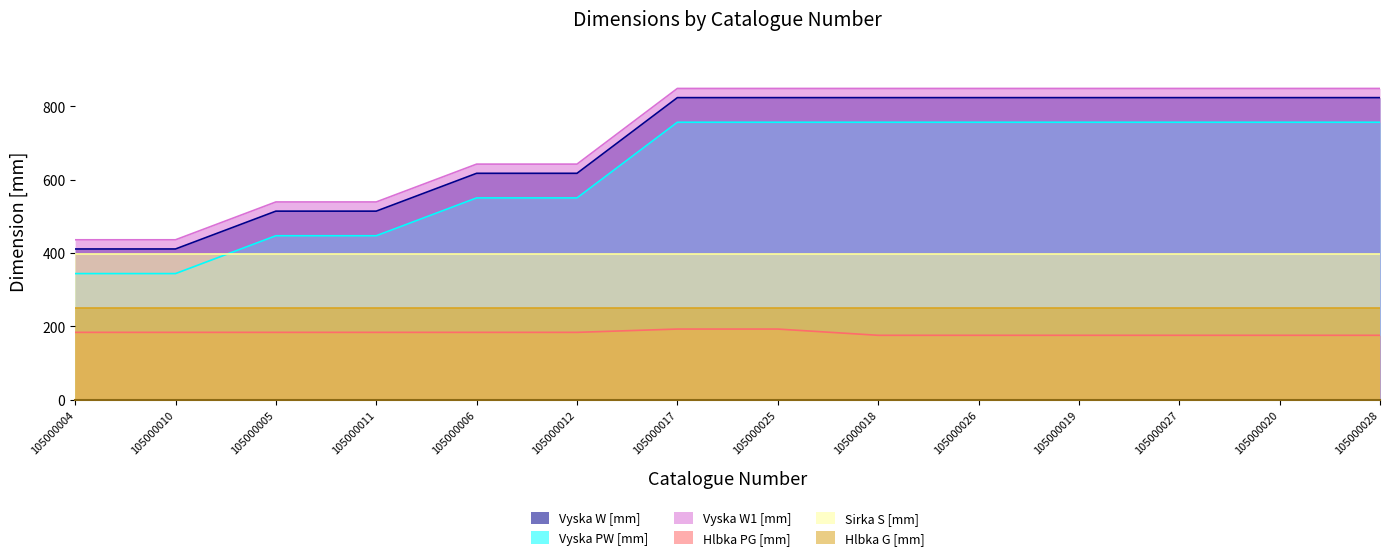

What position from the right is 105000018?

6